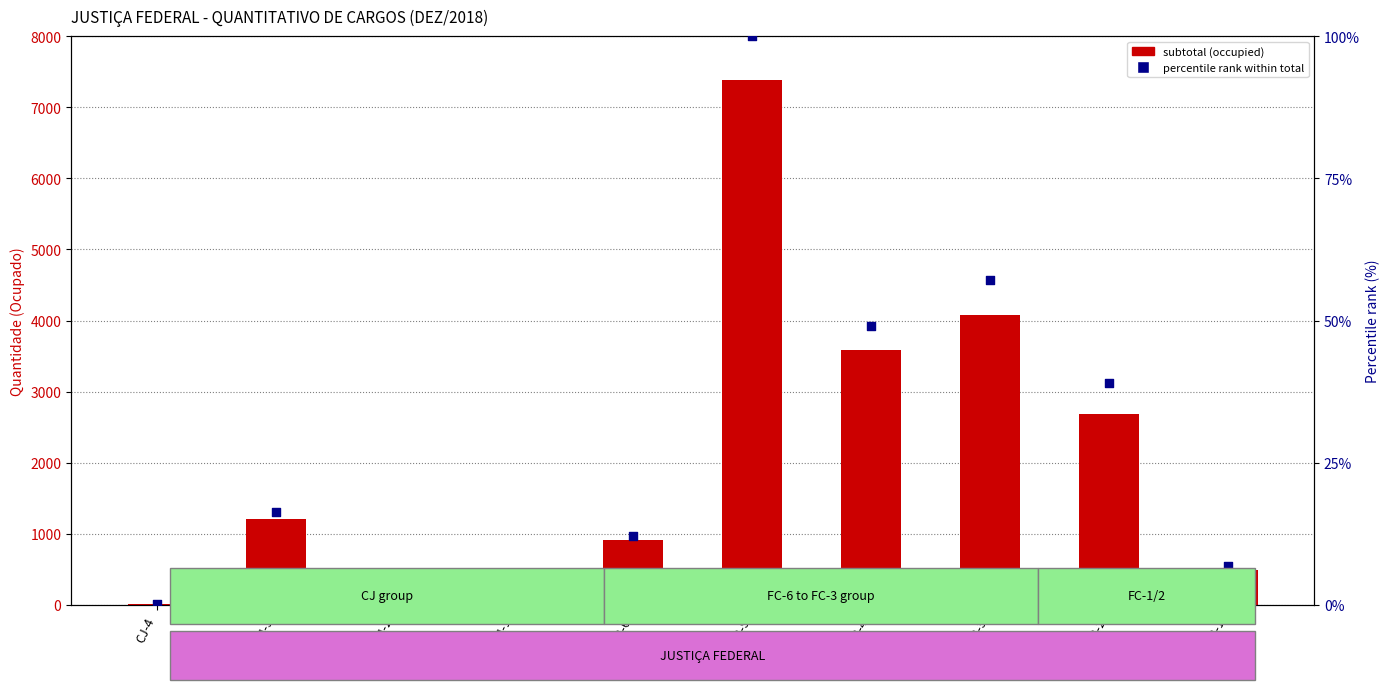

What are all the series names shown in the legend?

subtotal (occupied), percentile rank within total